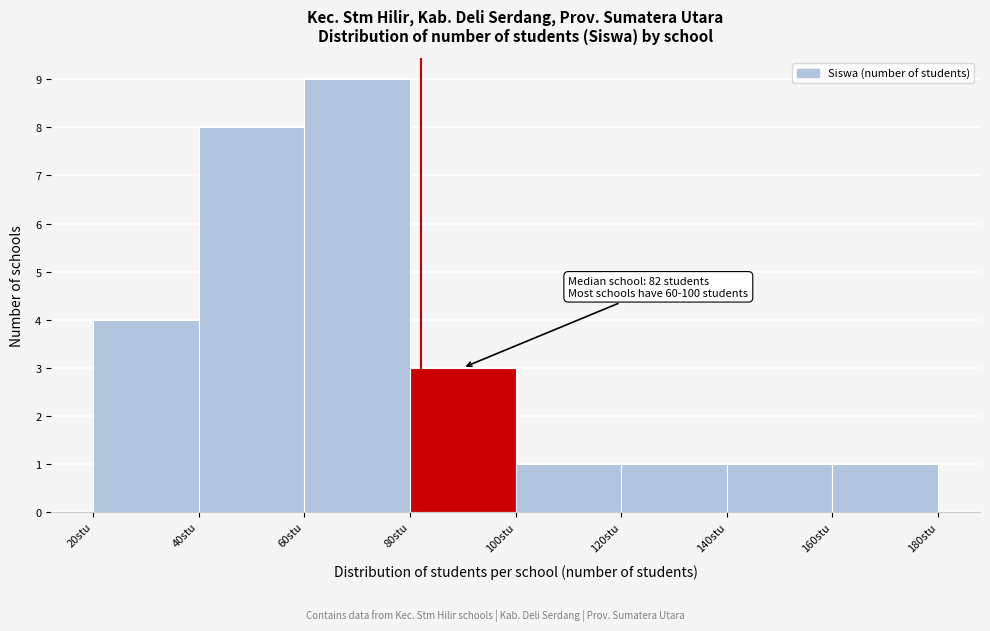

Over which range of the x-axis is the bar tallest?

60 to 80